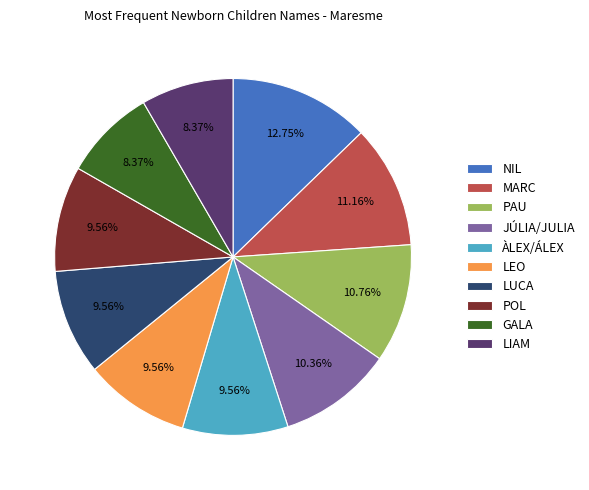

Is the sum of NIL and JÚLIA/JULIA greater than half?

No